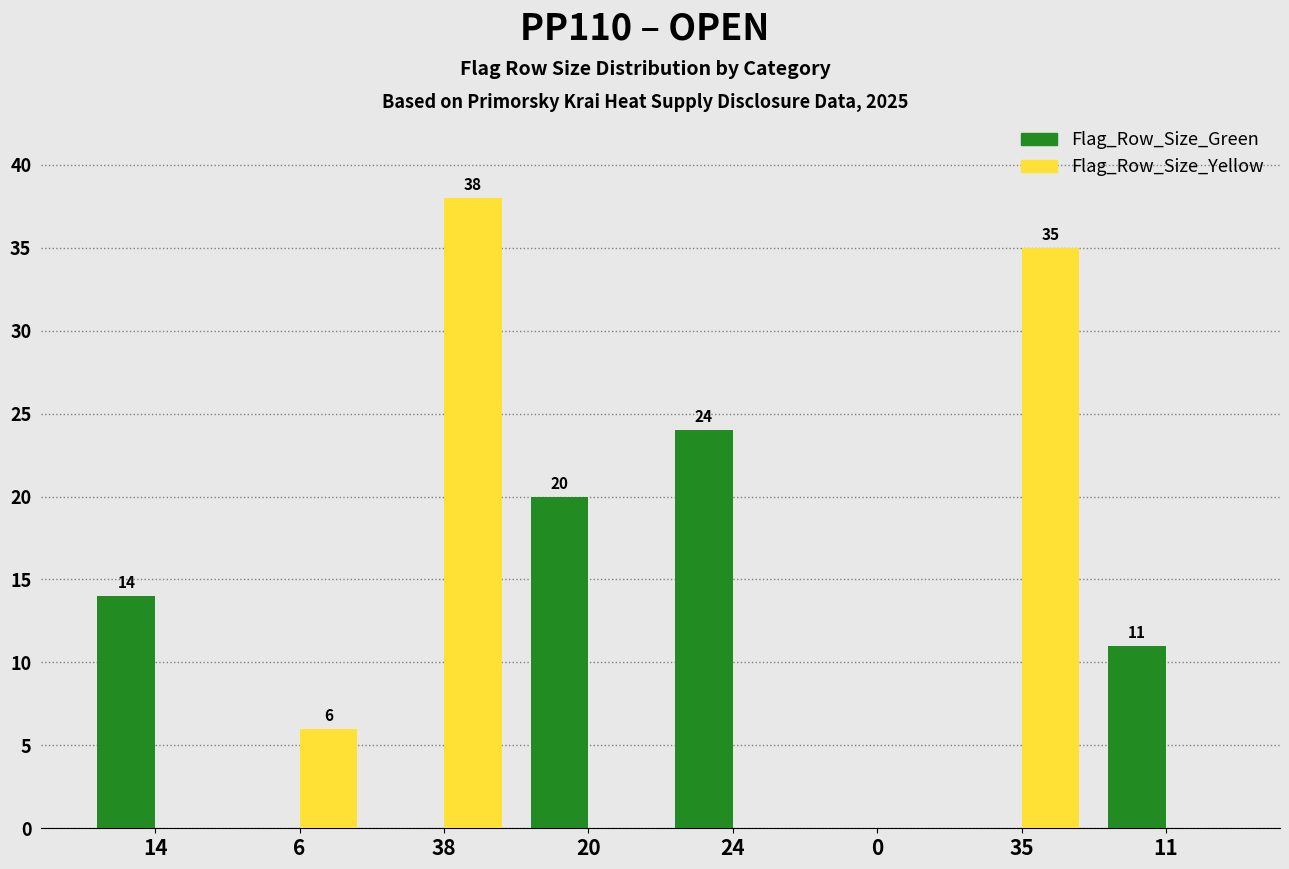

Count the number of data series in this chart.

2